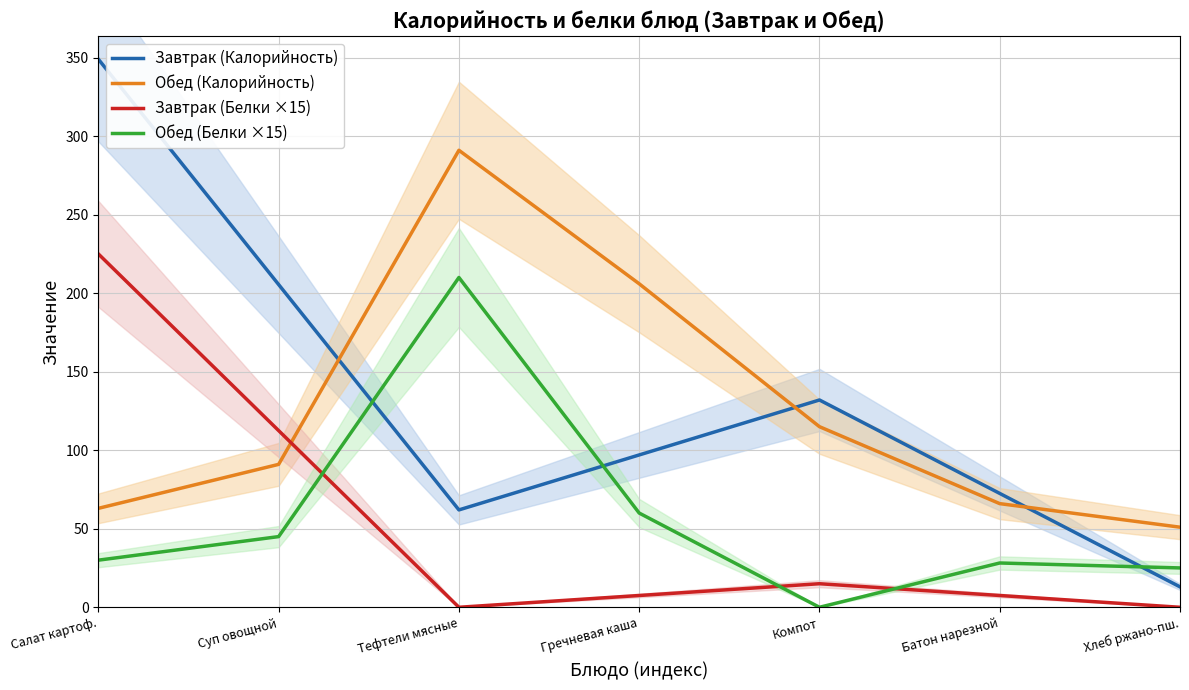

How many times do Обед (Белки ×15) and Завтрак (Калорийность) cross each other?

3